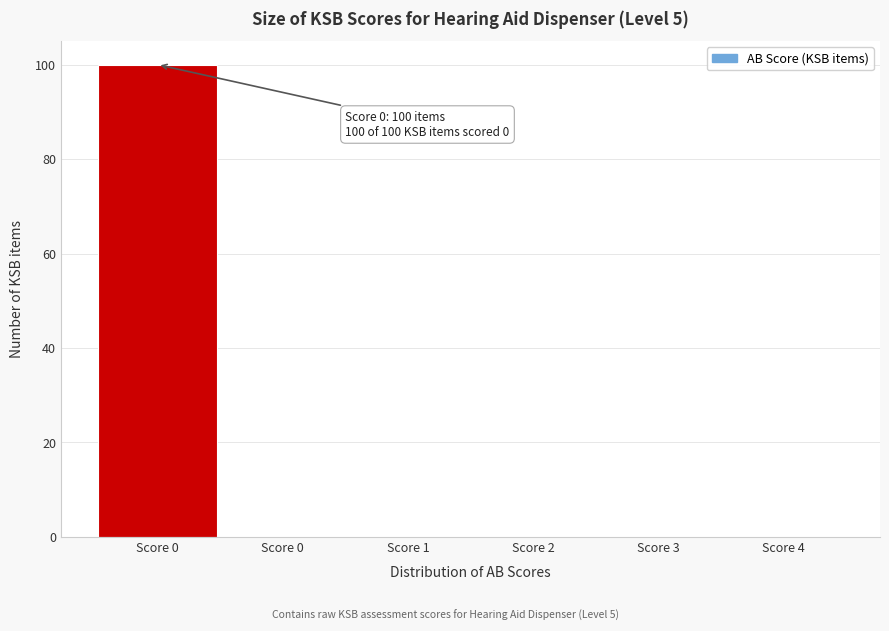

How many distinct data groups are displayed?

1